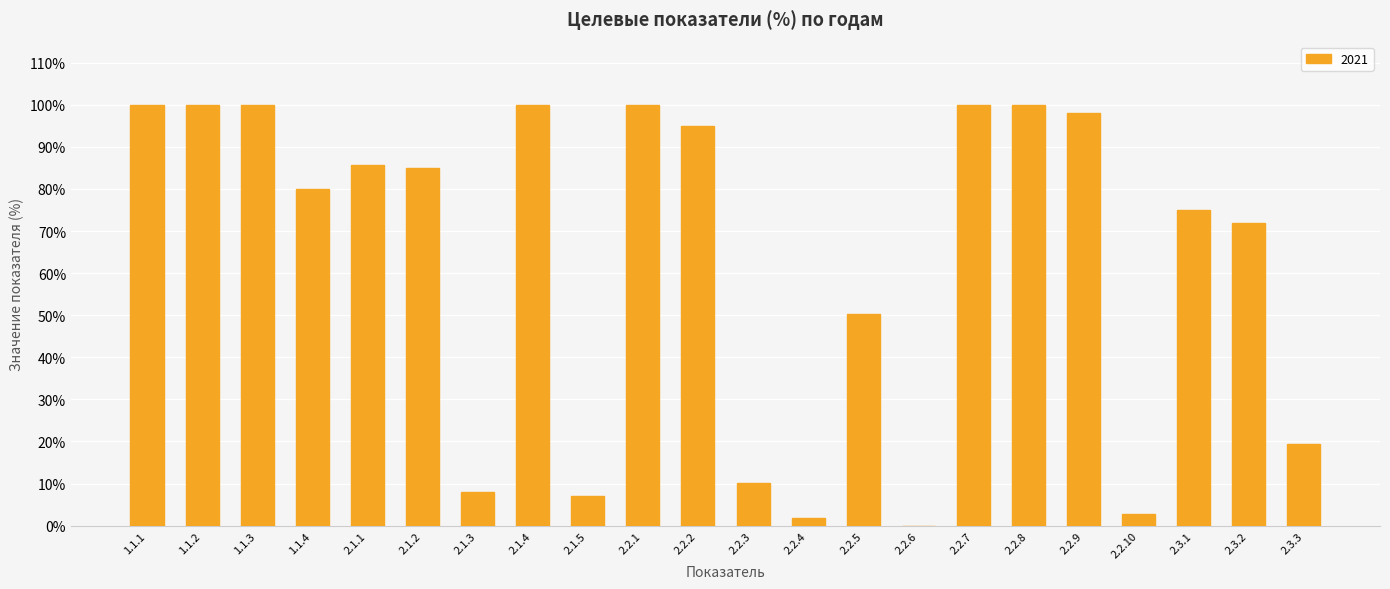

What is the sum of all values?

1390.2